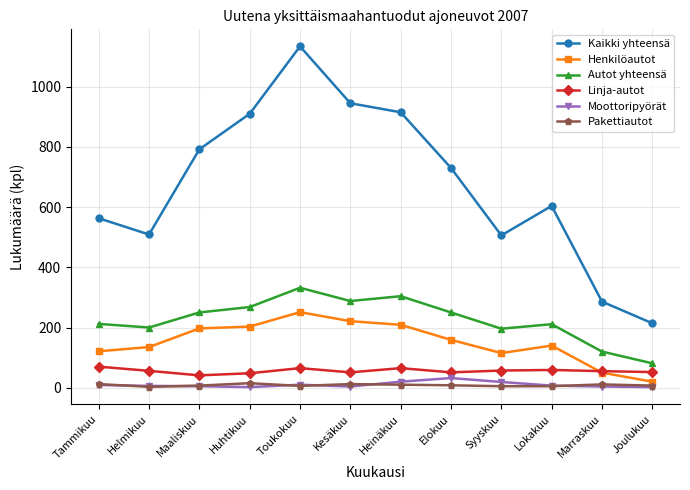

The Moottoripyörät series shows 4 at Kesäkuu. True or false?

True